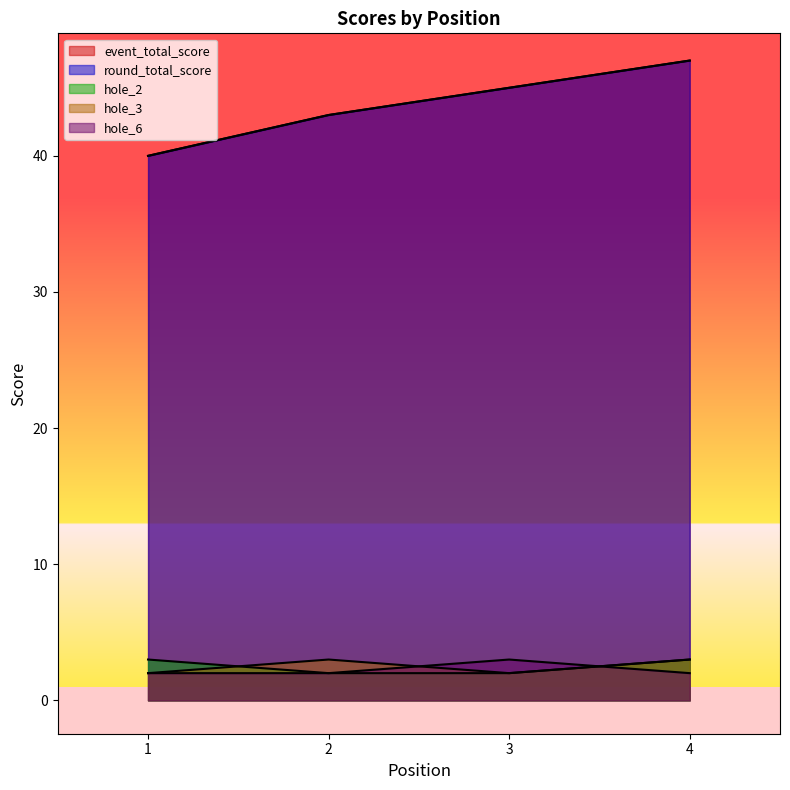

Which series has the largest total across all categories?

event_total_score